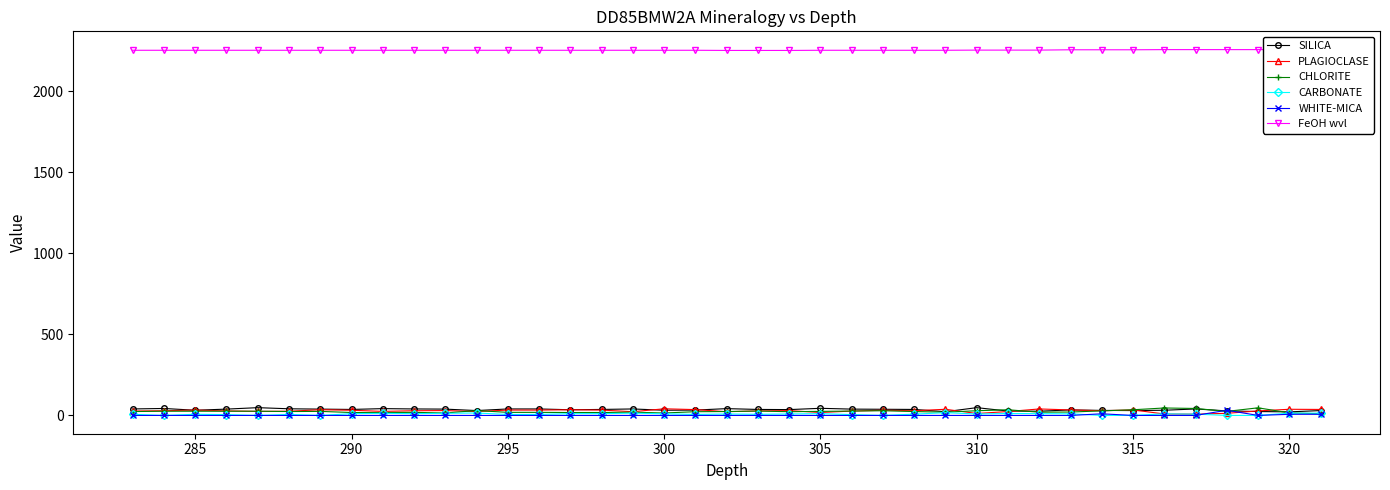

Which series ends up on top after the final intersection of PLAGIOCLASE and CARBONATE?

CARBONATE